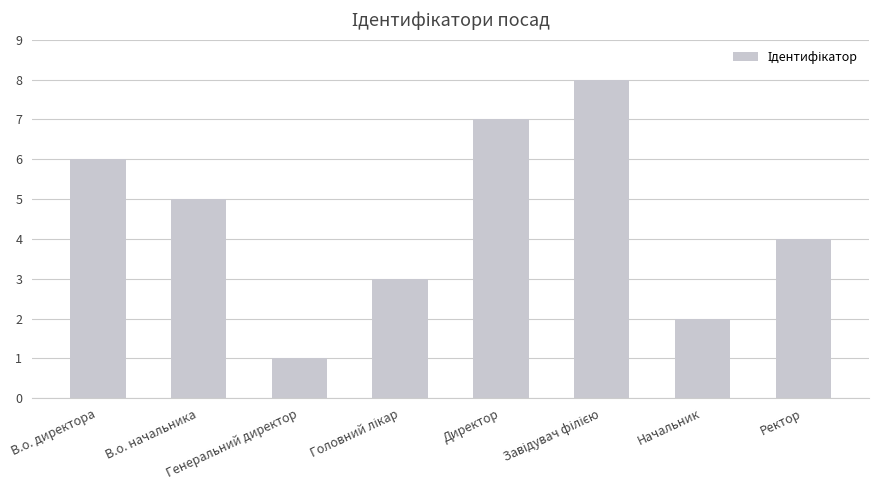

Which category has the lowest value across all series?

Генеральний директор